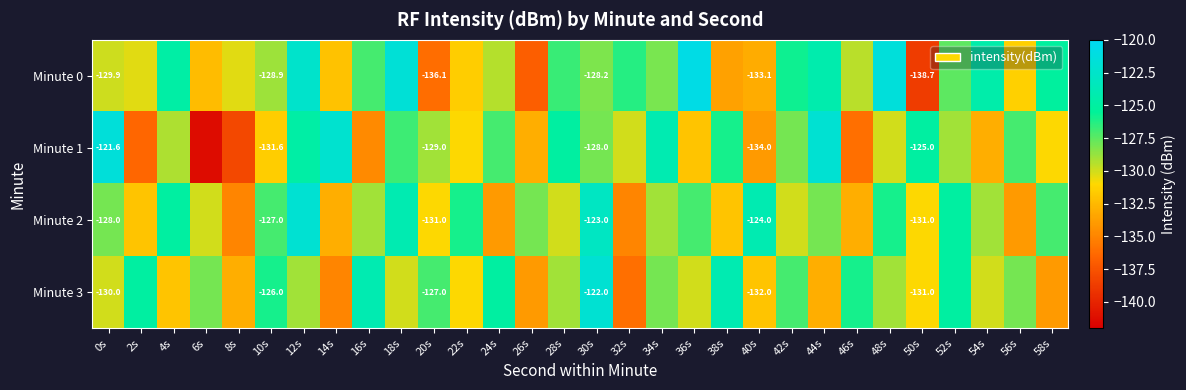

Where does the Minute 0 series first go above -128?

4s